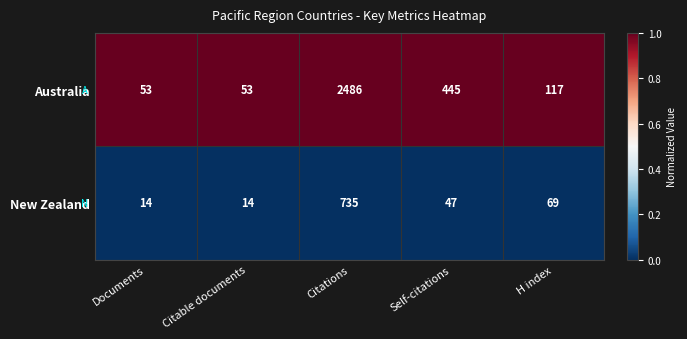

What is the difference between the highest and lowest values at H index?

48